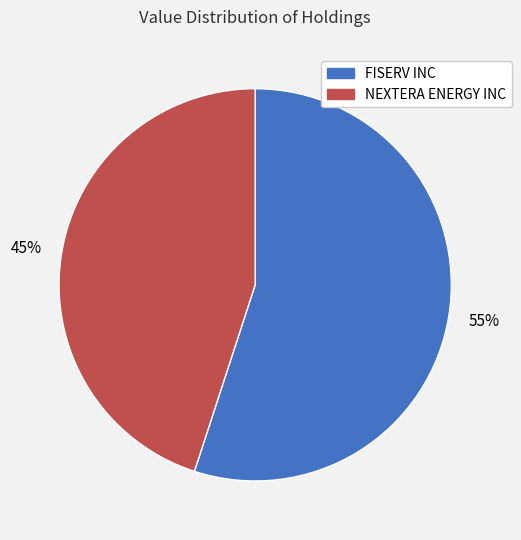

What is the ratio of the value at NEXTERA ENERGY INC to the value at FISERV INC?

0.8